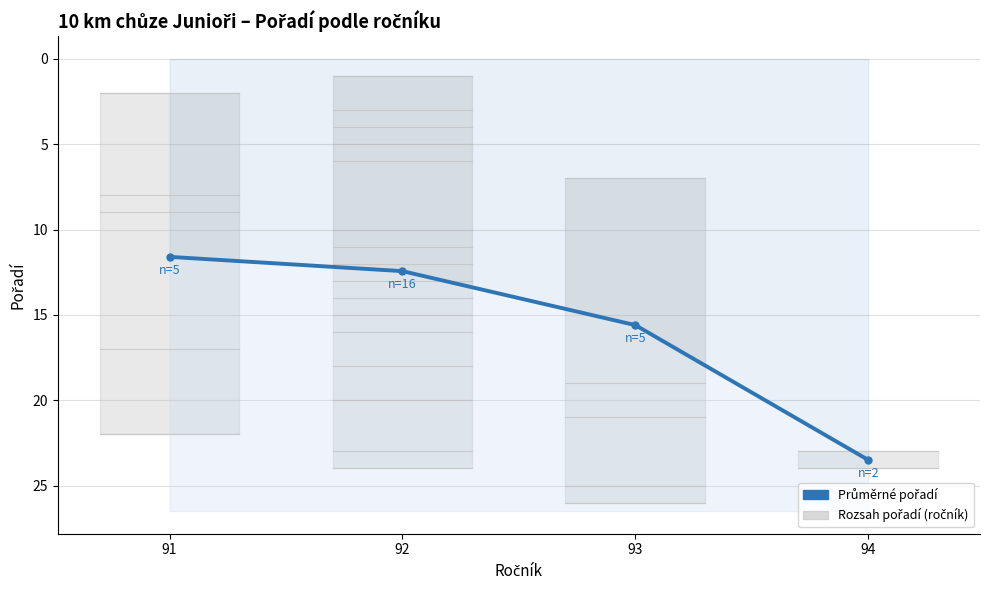

Reading right to left, what are all the values shown in this chart?

23.5	15.6	12.4	11.6